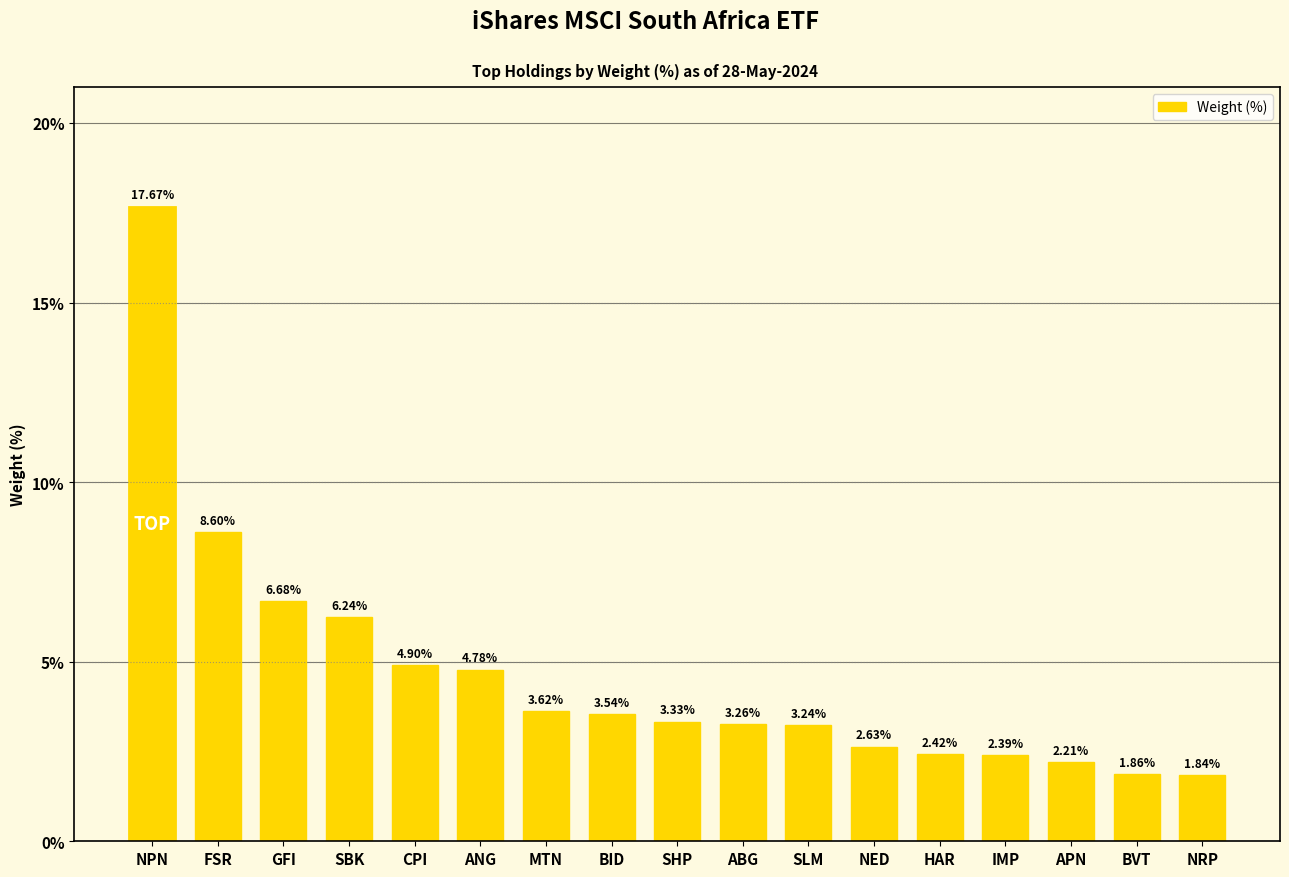

List the labels in order of value, smallest first.

NRP, BVT, APN, IMP, HAR, NED, SLM, ABG, SHP, BID, MTN, ANG, CPI, SBK, GFI, FSR, NPN